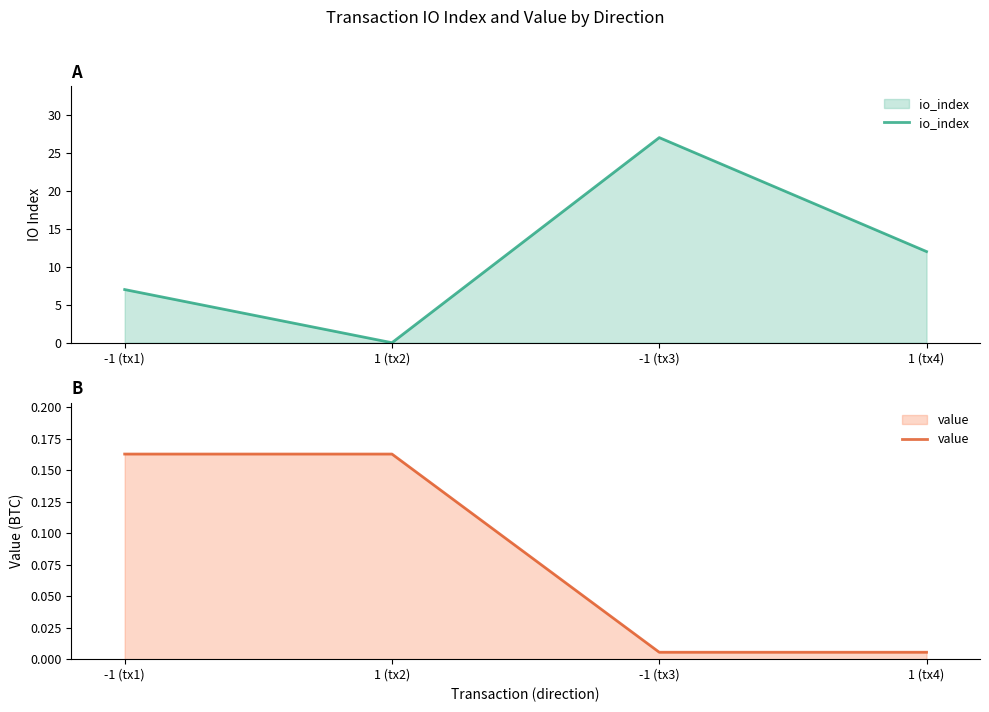

Reading left to right, transcribe all the data shown in this chart.

io_index: 7.0	0.0	27.0	12.0
value: 0.2	0.2	0.0	0.0